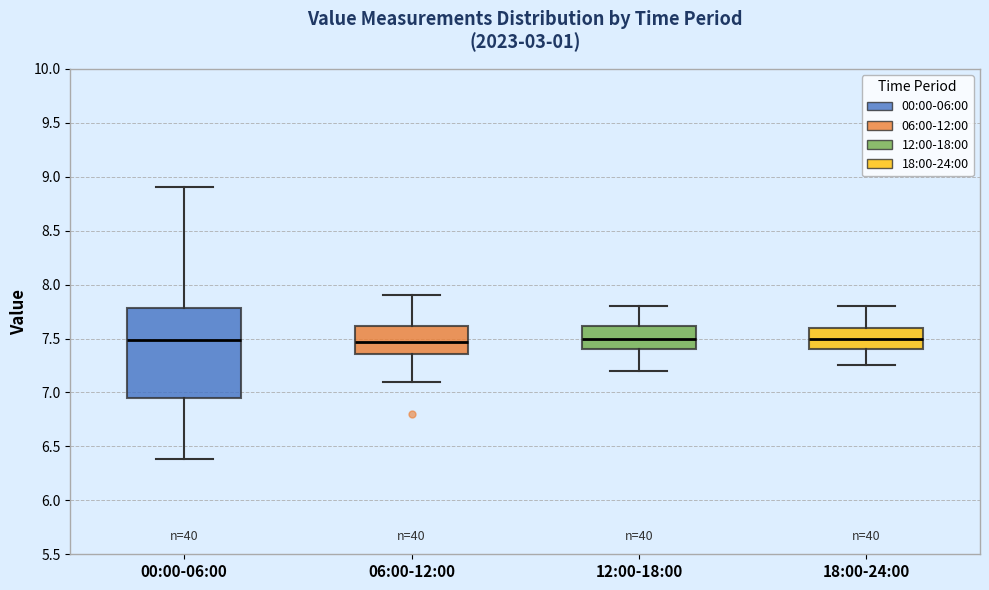

Reading left to right, transcribe this box plot: for each box, give where its median line is, the range the box spans, and where its two whiskers end, as read against the y-axis. The values are not printed on the chart, so give them approximately, as read against the axis.

00:00-06:00: median 7.50, box 6.95 to 7.80, whiskers 6.40 to 8.90
06:00-12:00: median 7.45, box 7.35 to 7.60, whiskers 7.10 to 7.90
12:00-18:00: median 7.50, box 7.40 to 7.60, whiskers 7.20 to 7.80
18:00-24:00: median 7.50, box 7.40 to 7.60, whiskers 7.25 to 7.80